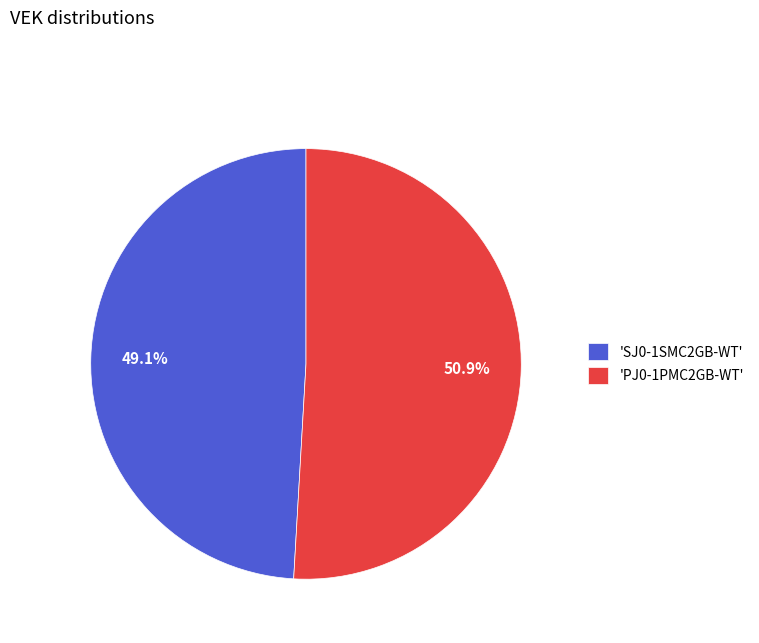

What percentage is NOT represented by 'SJ0-1SMC2GB-WT'?

50.9%